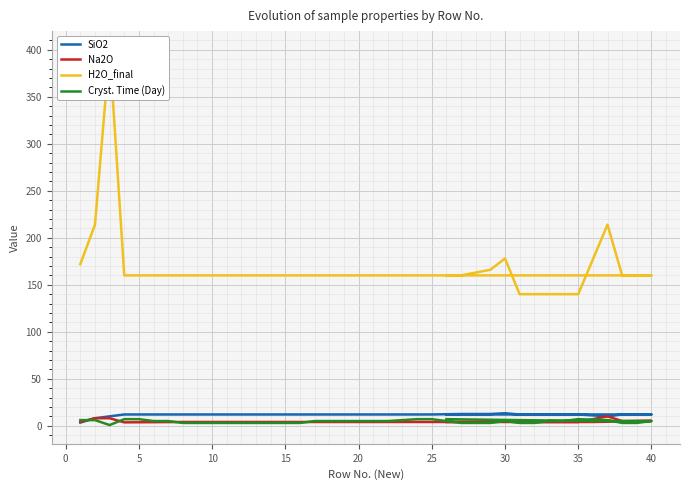

How many categories are shown in the chart?

38